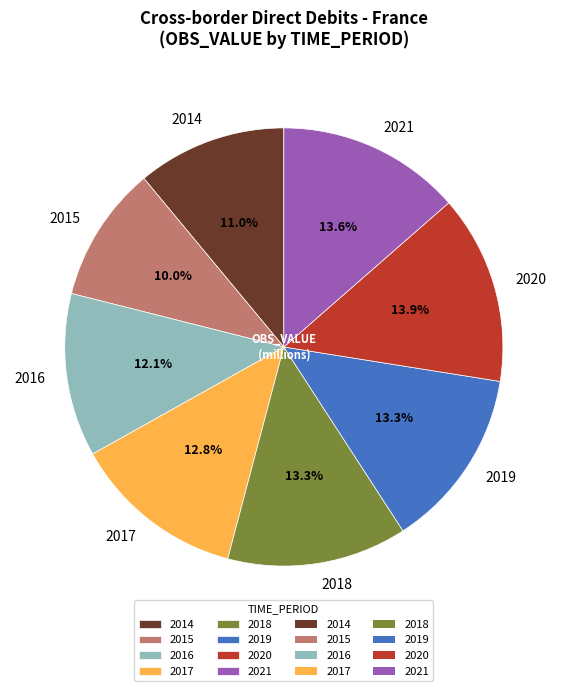

Which category has the smallest portion of the pie?

2015